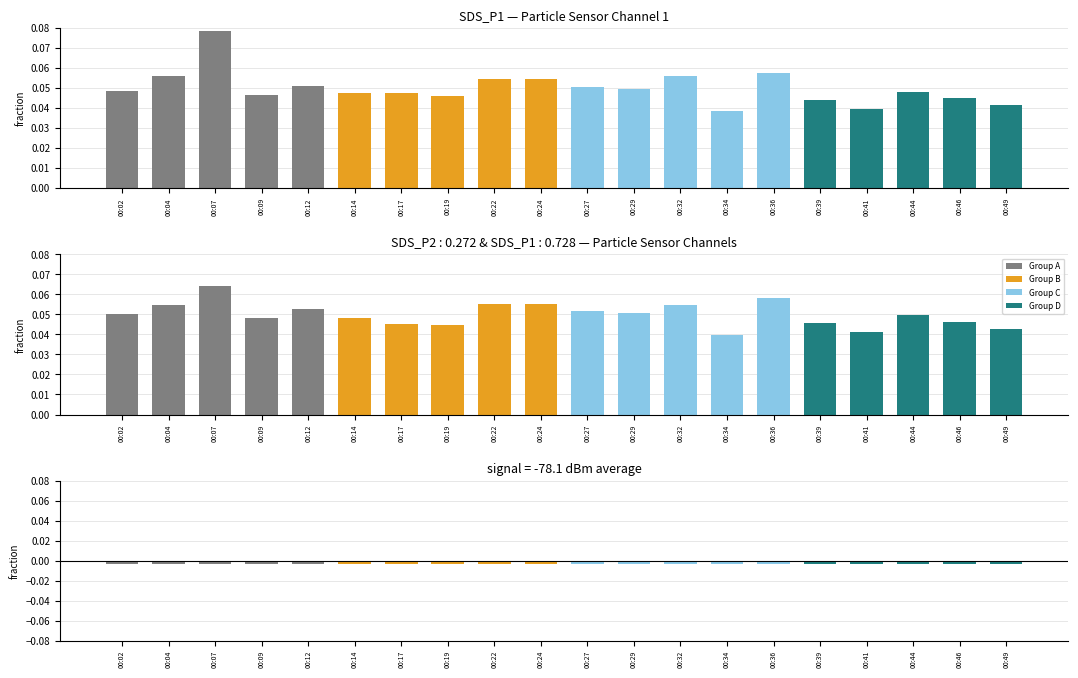

What is the highest value of the SDS_P1 series?

0.1